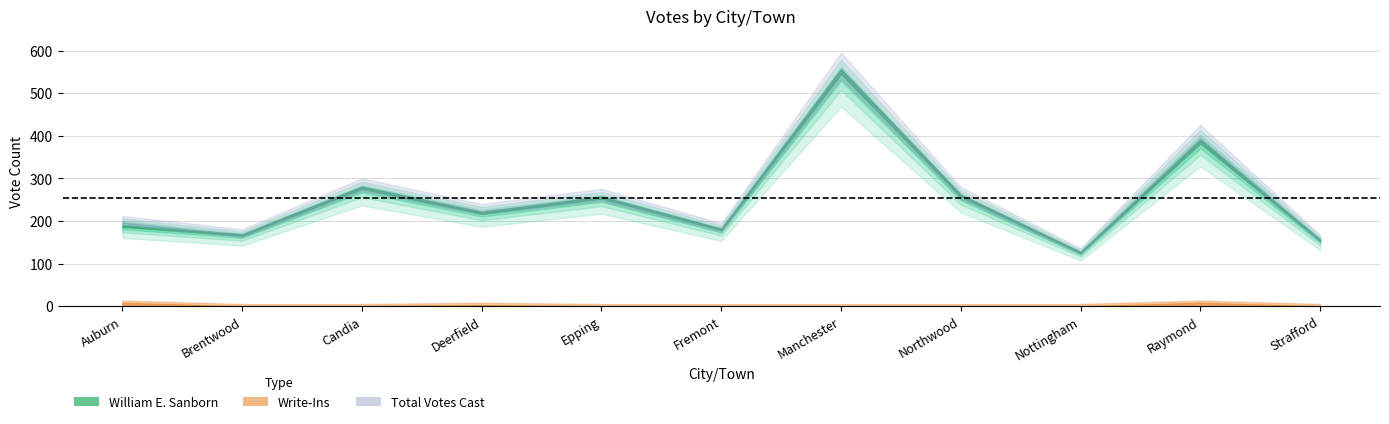

List the series in order of their peak value, highest first.

Total Votes Cast, William E. Sanborn, Write-Ins